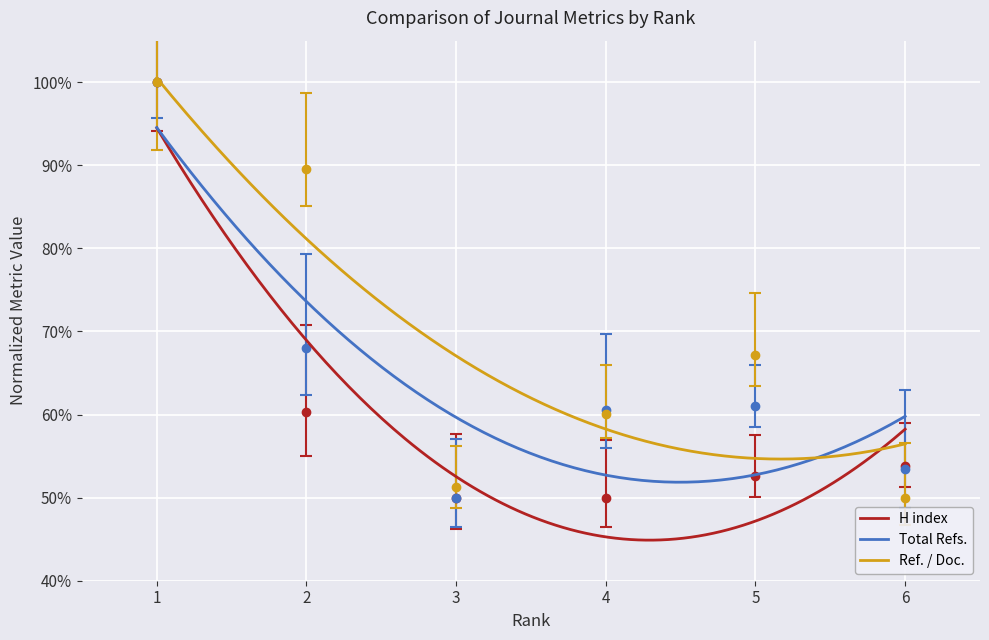

After their last crossing, which series has the higher values: H index or Total Refs.?

H index